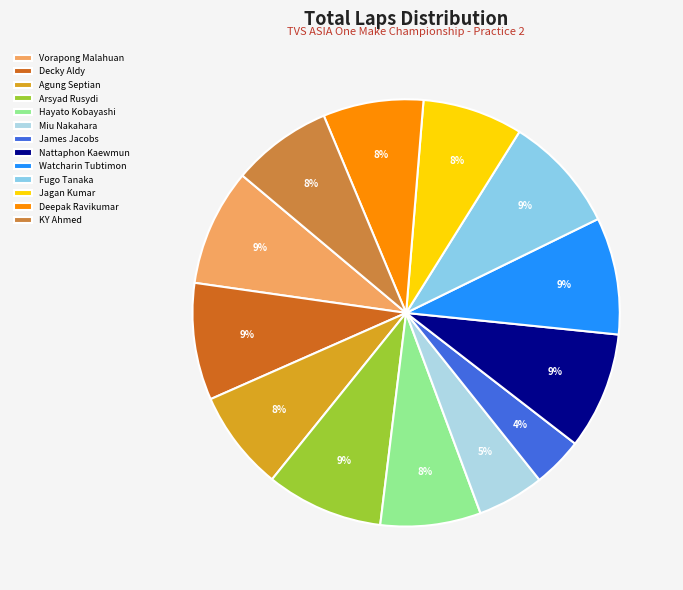

What is the smallest slice in the pie chart?

James Jacobs